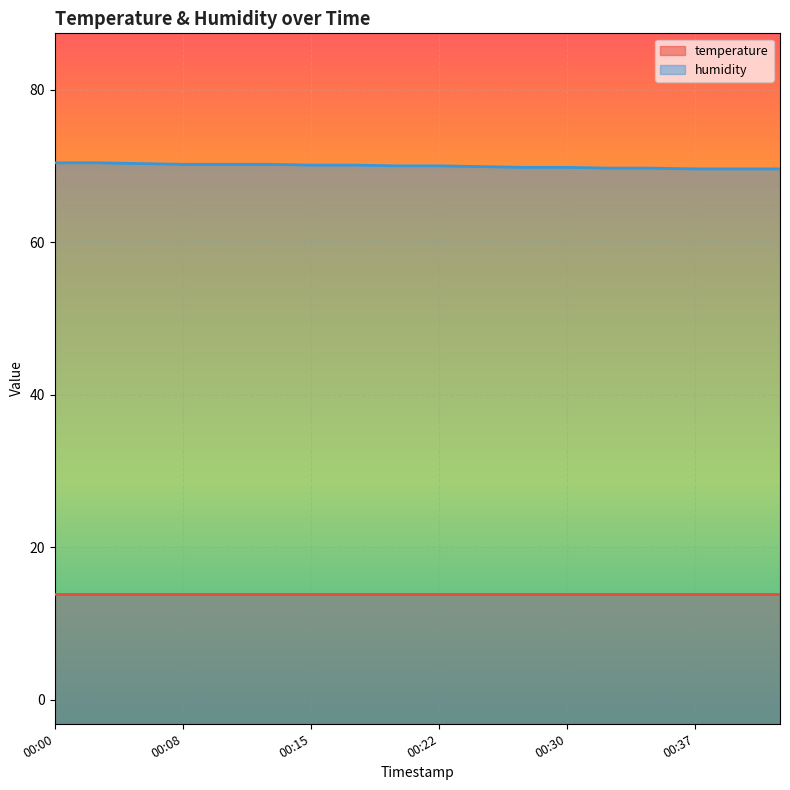

What is the difference between the second highest and second lowest values?

0.8